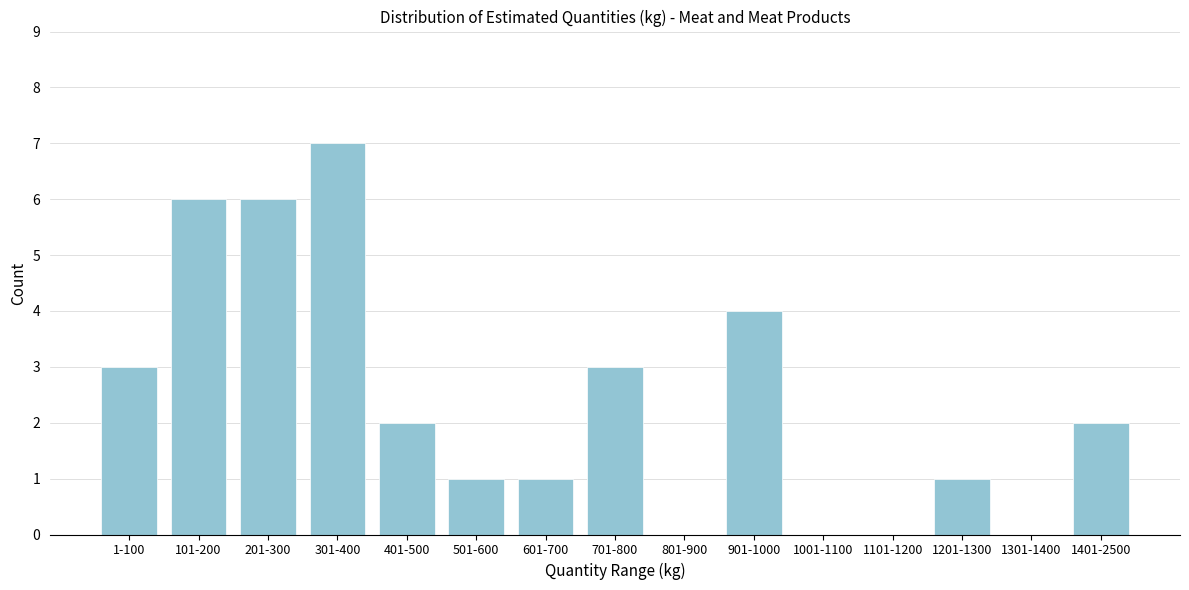

Reading left to right, transcribe all the data shown in this chart.

1-100=3	101-200=6	201-300=6	301-400=7	401-500=2	501-600=1	601-700=1	701-800=3	801-900=0	901-1000=4	1001-1100=0	1101-1200=0	1201-1300=1	1301-1400=0	1401-2500=2